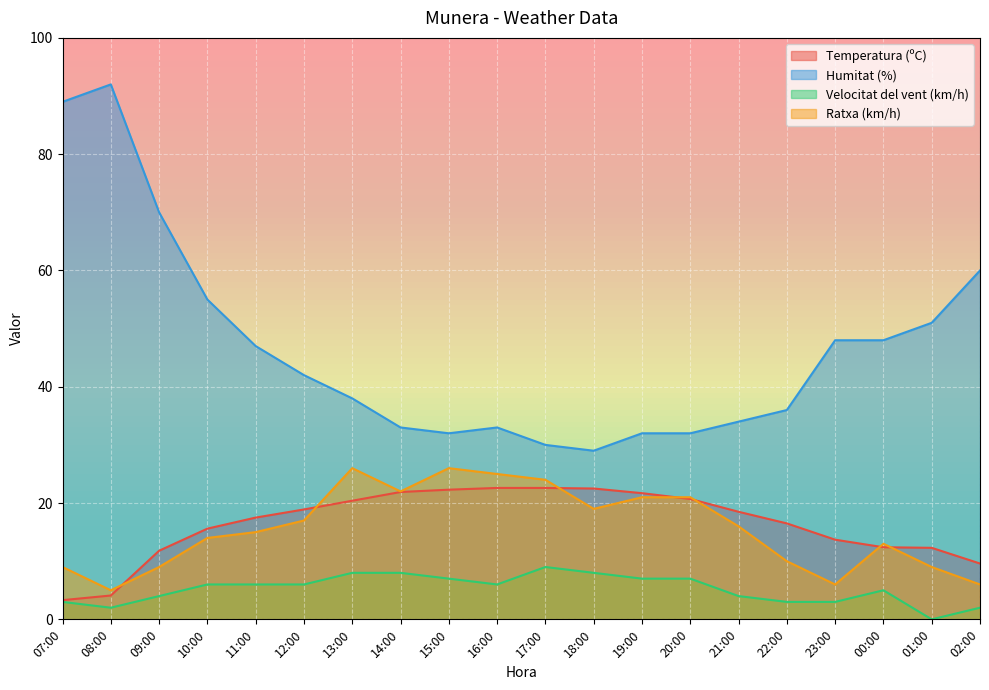

Where is the first local minimum for Humitat (%)?

15:00